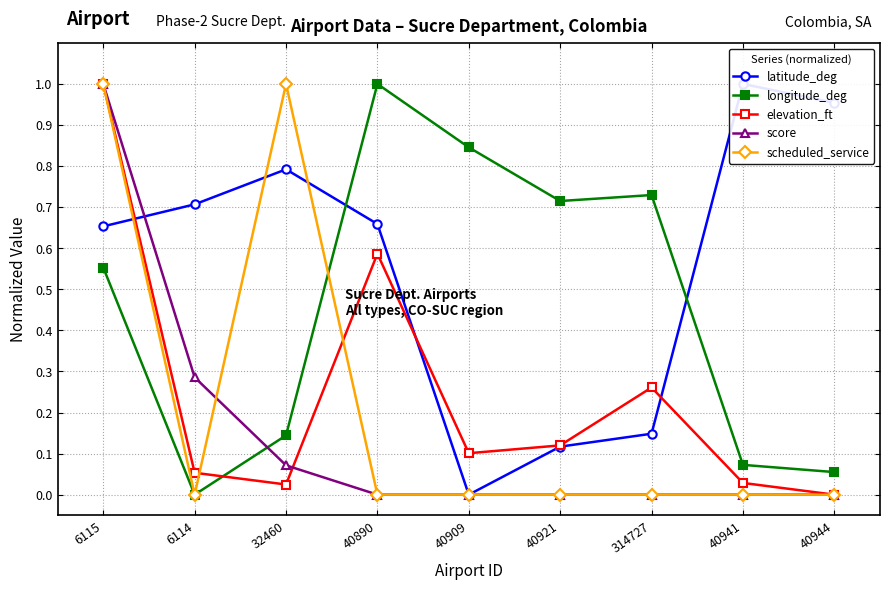

What is the value of the longitude_deg point at the 9th from the left?

0.1